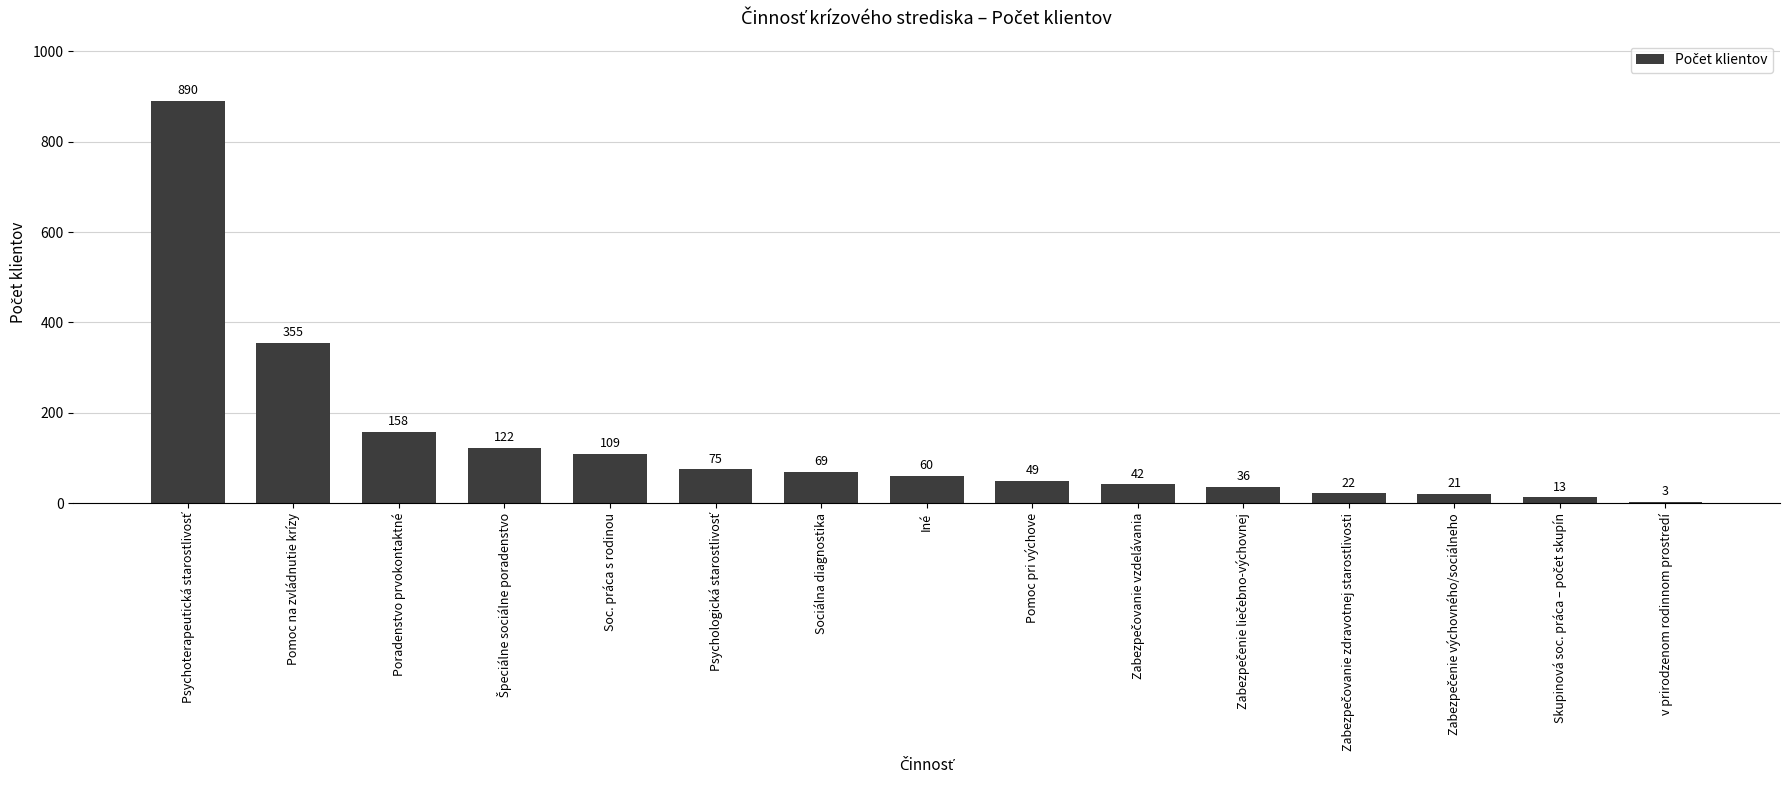

Are the bars horizontal?

No